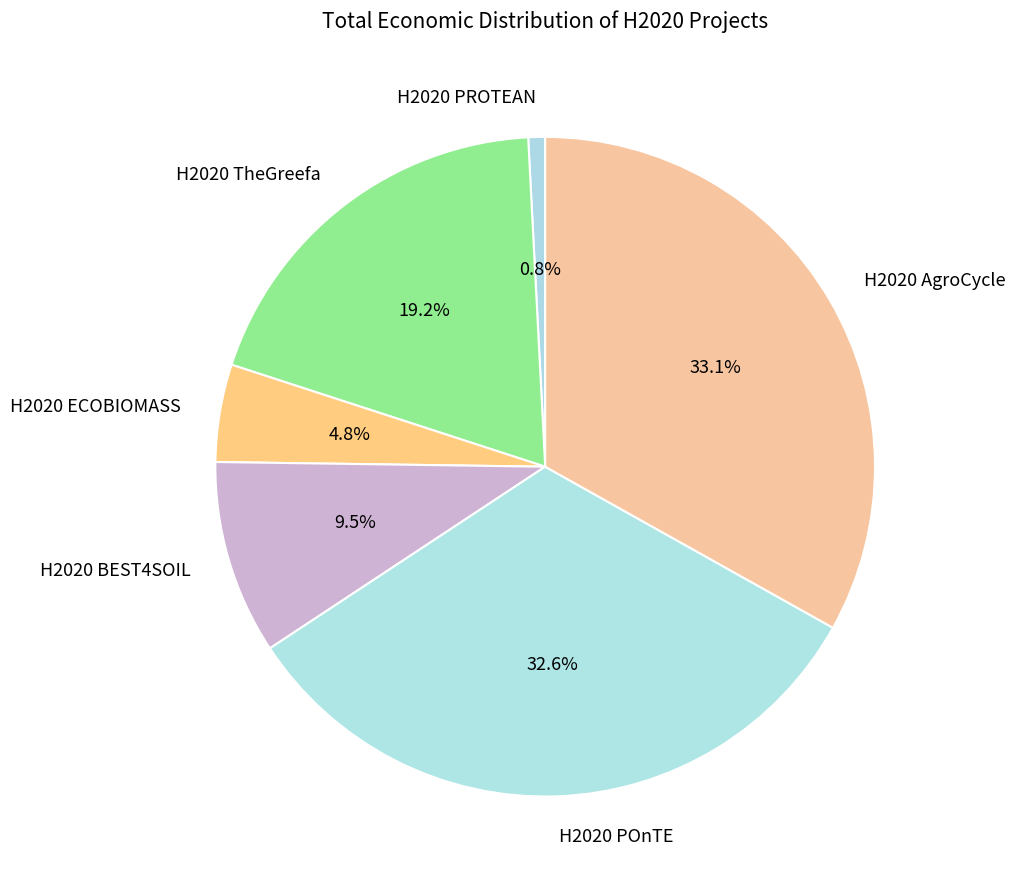

Which category has the biggest portion of the pie?

H2020 AgroCycle